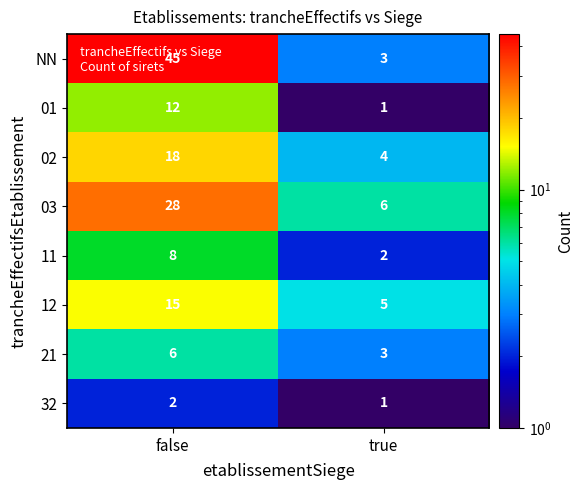

What is the average value of the NN series?

24